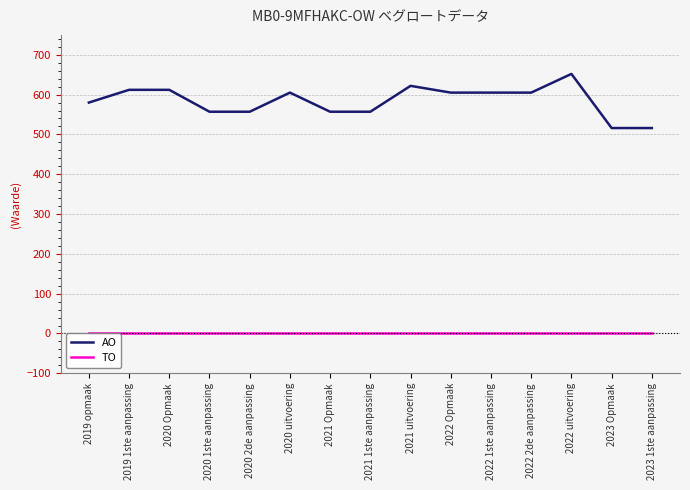

True or false: AO and TO intersect in this chart.

False